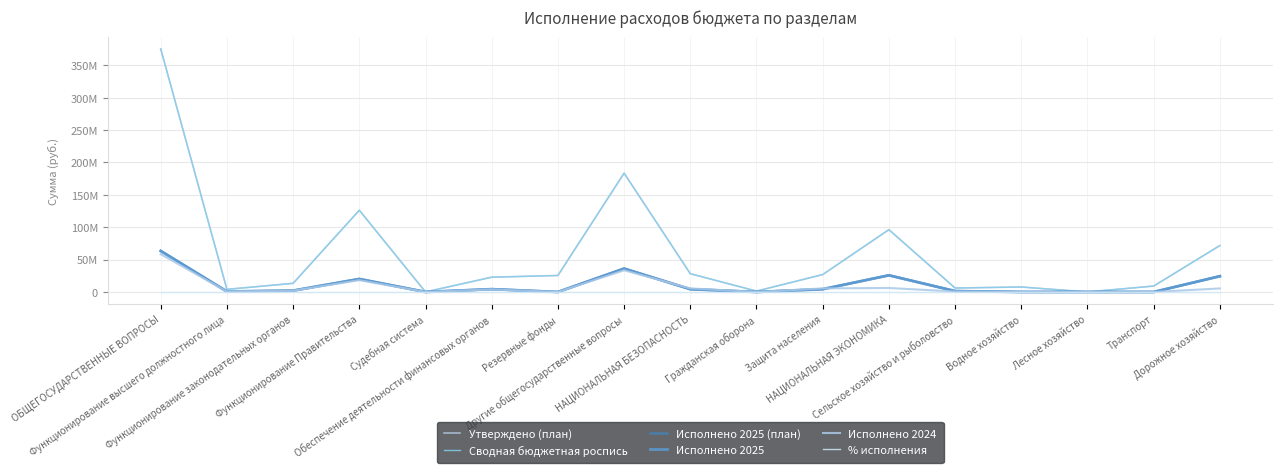

Which label corresponds to the largest value in the chart?

ОБЩЕГОСУДАРСТВЕННЫЕ ВОПРОСЫ